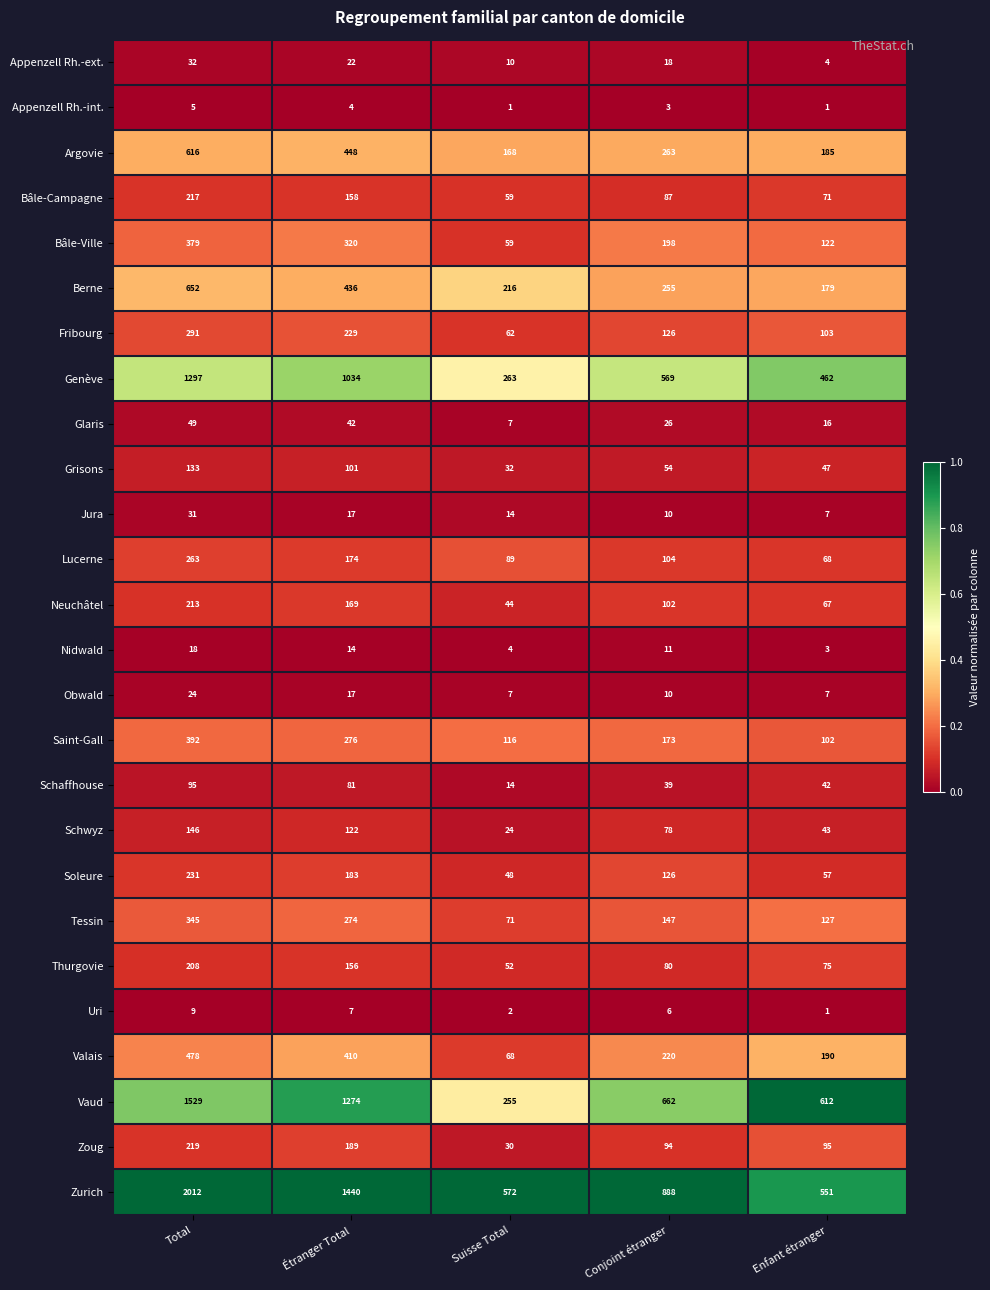

At which label does Zoug first exceed 95?

Total